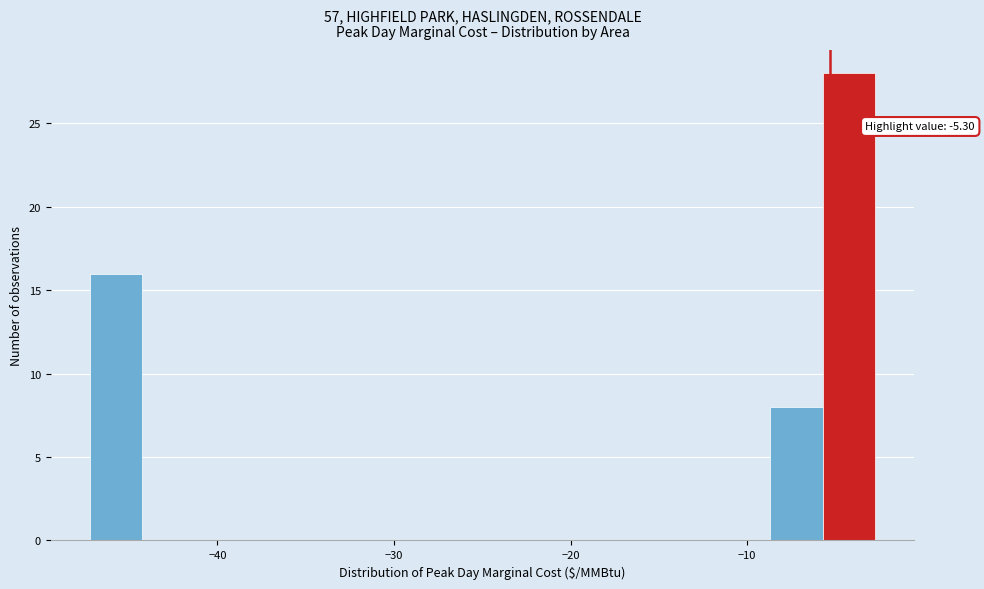

Read against the x-axis, roughly where is the centre of the tallest bar?

-4